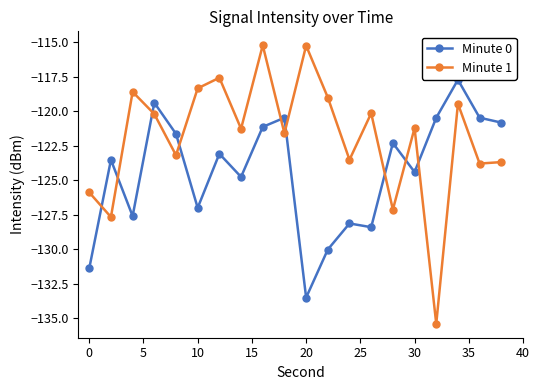

How many interior local peaks does the Minute 1 series have?

7